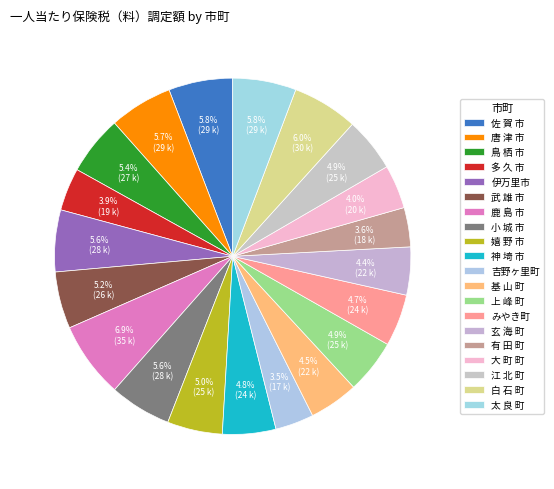

To the nearest percent, what is the combined percentage of 嬉 野 市 and 鹿 島 市?

12%